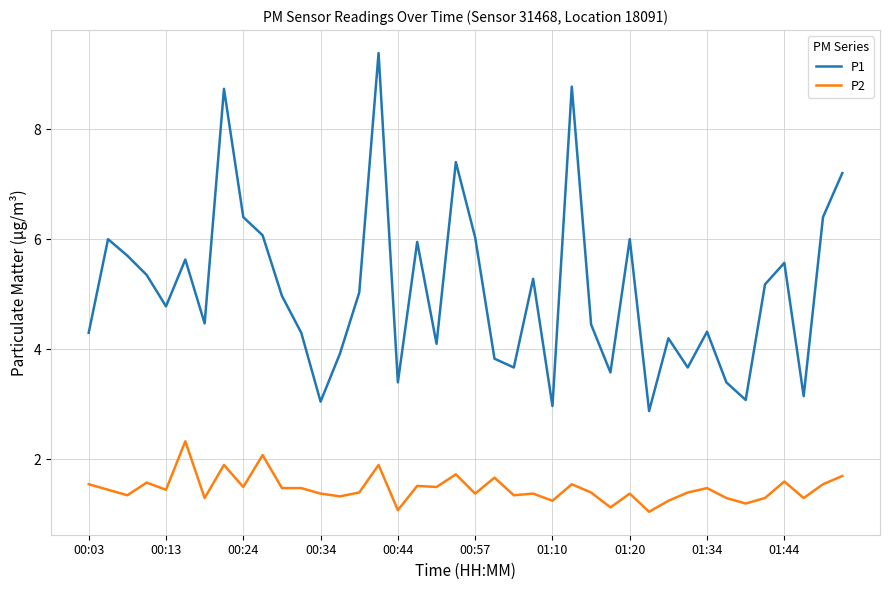

Which series has the largest total across all categories?

P1